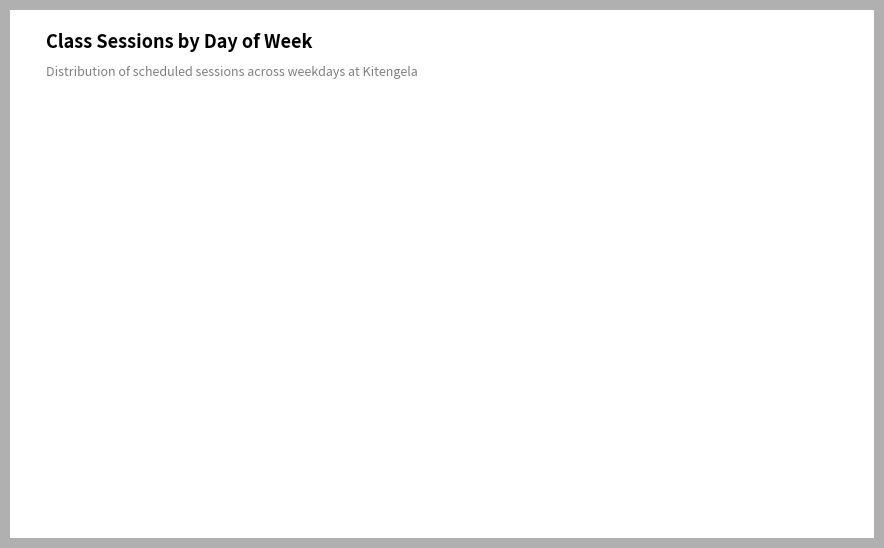

What percentage is NOT represented by TUESDAY?

85.7%